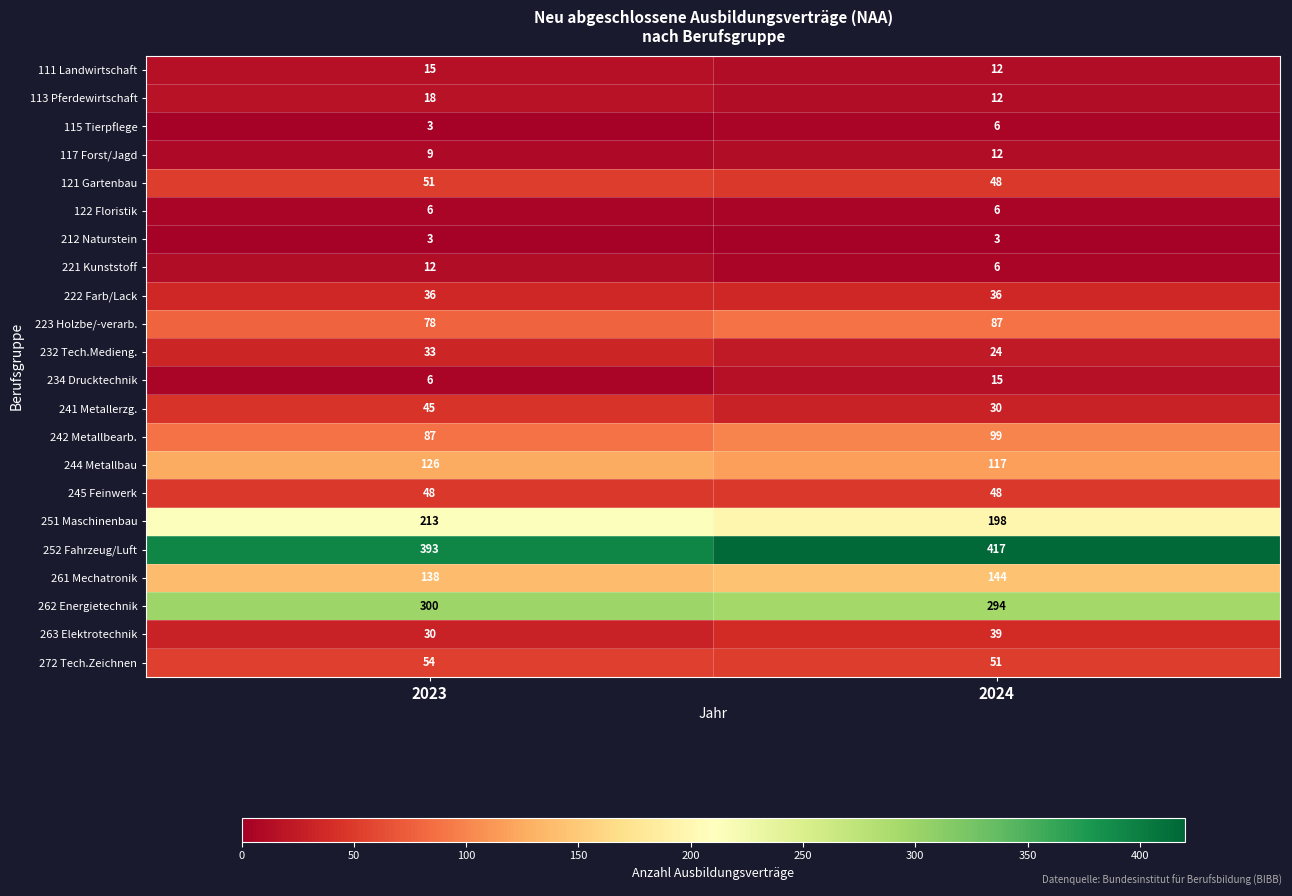

At which label is 115 Tierpflege closest to 4?

2023